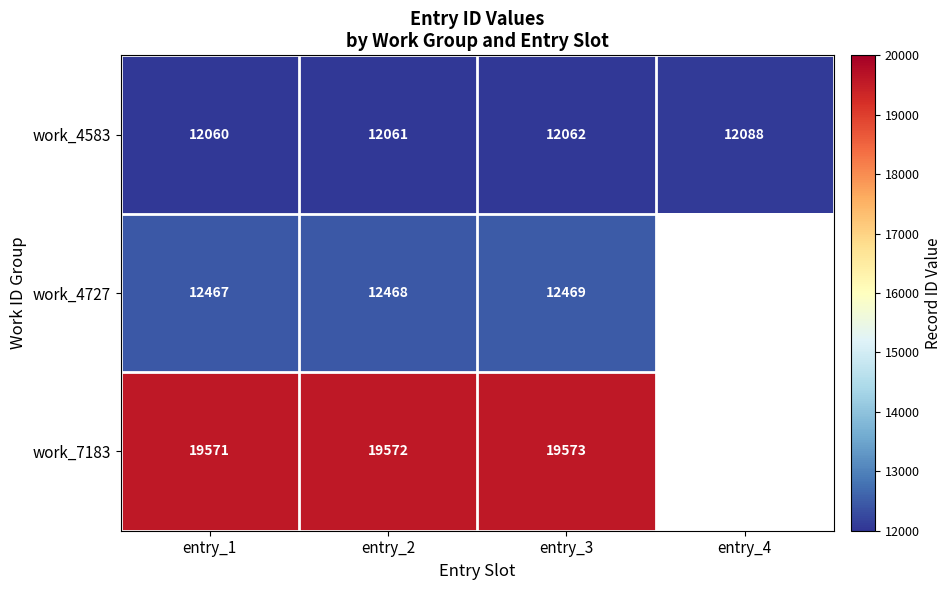

What is the maximum value shown in the chart?

19573